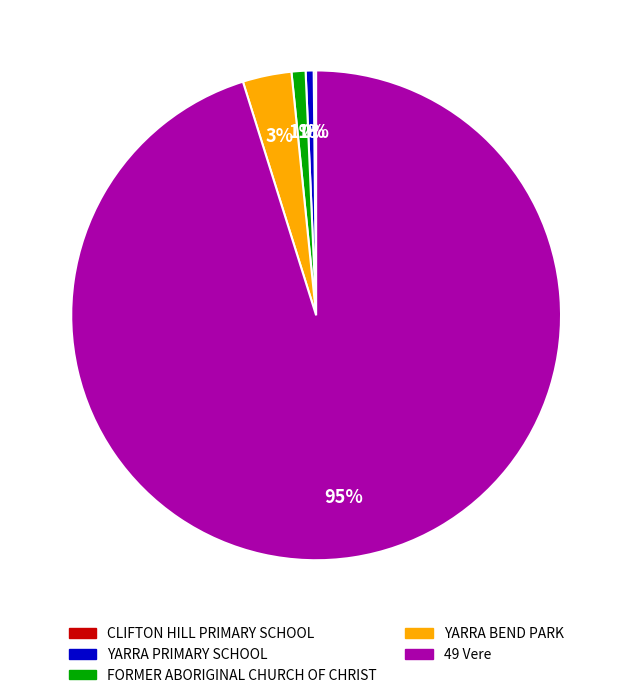

Do YARRA PRIMARY SCHOOL and YARRA BEND PARK together represent more than half of the pie?

No